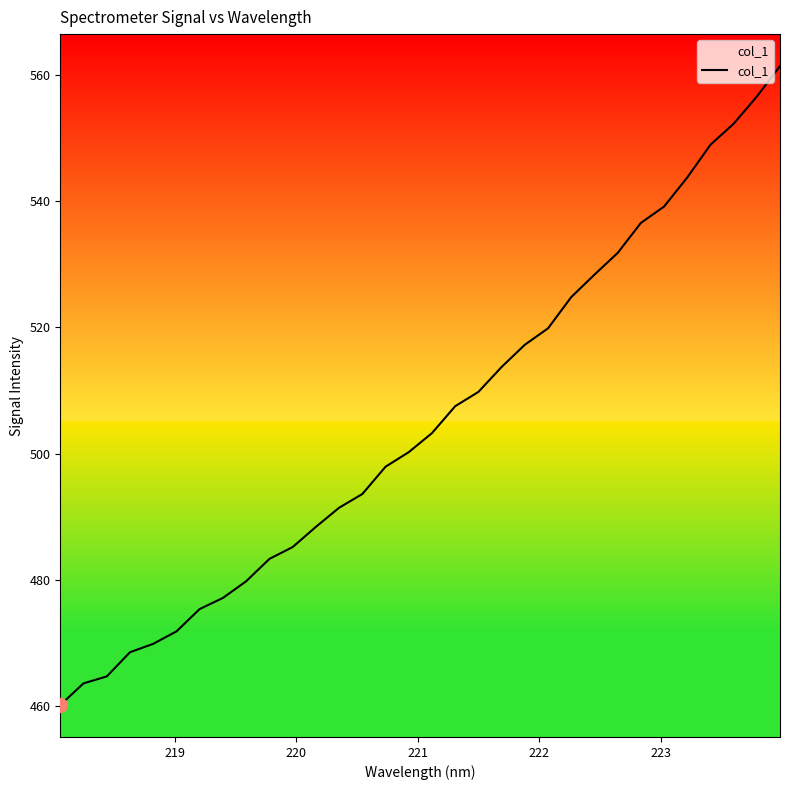

What is the minimum value shown in the chart?

460.1